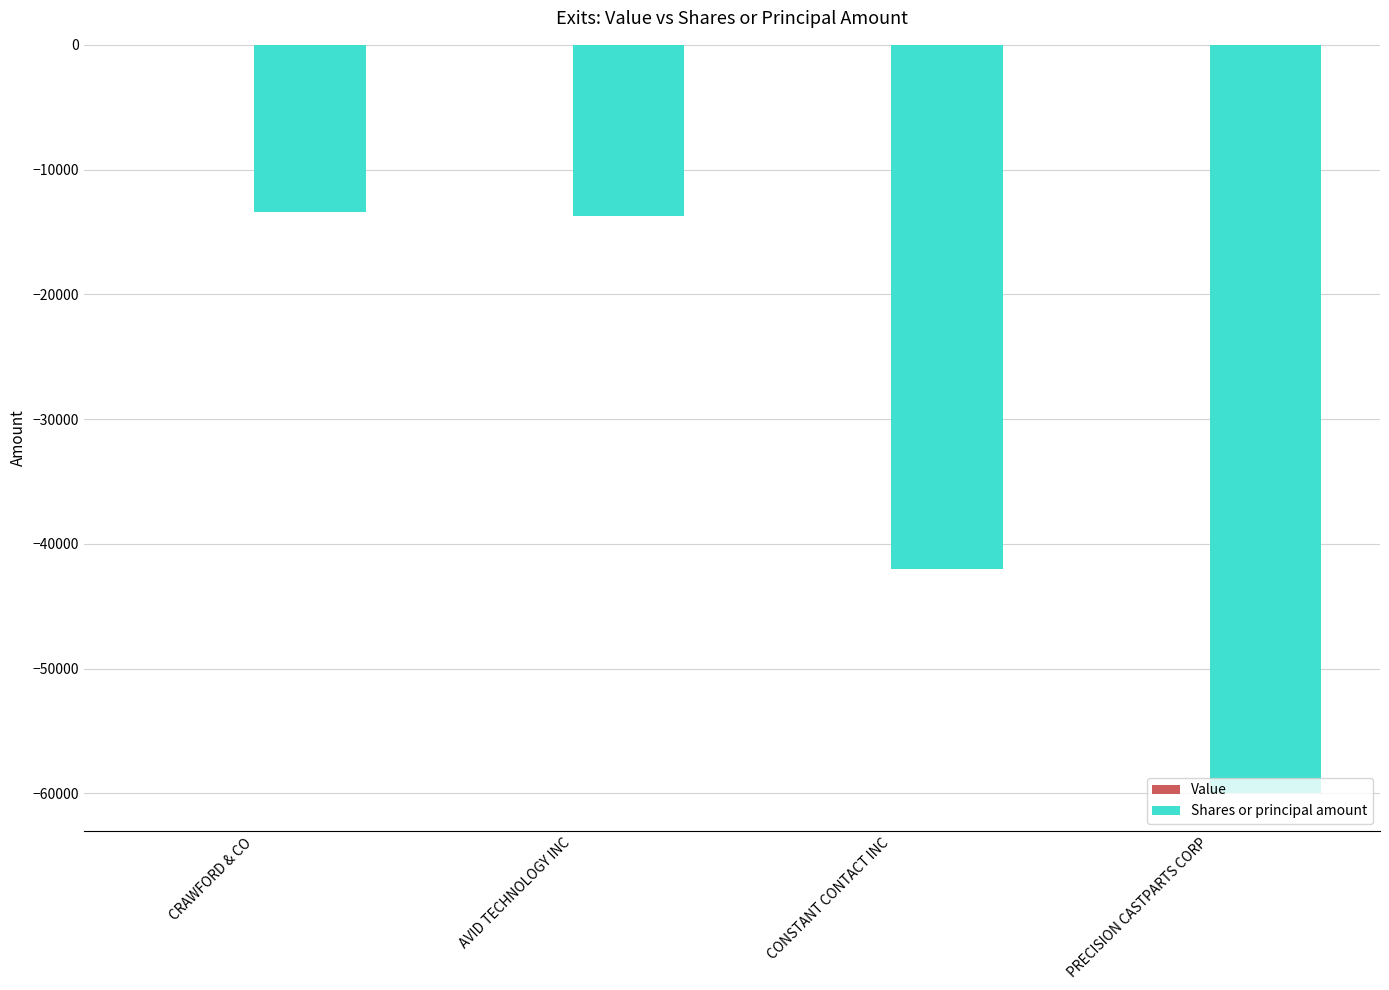

Which has a higher value, CRAWFORD & CO or PRECISION CASTPARTS CORP?

CRAWFORD & CO